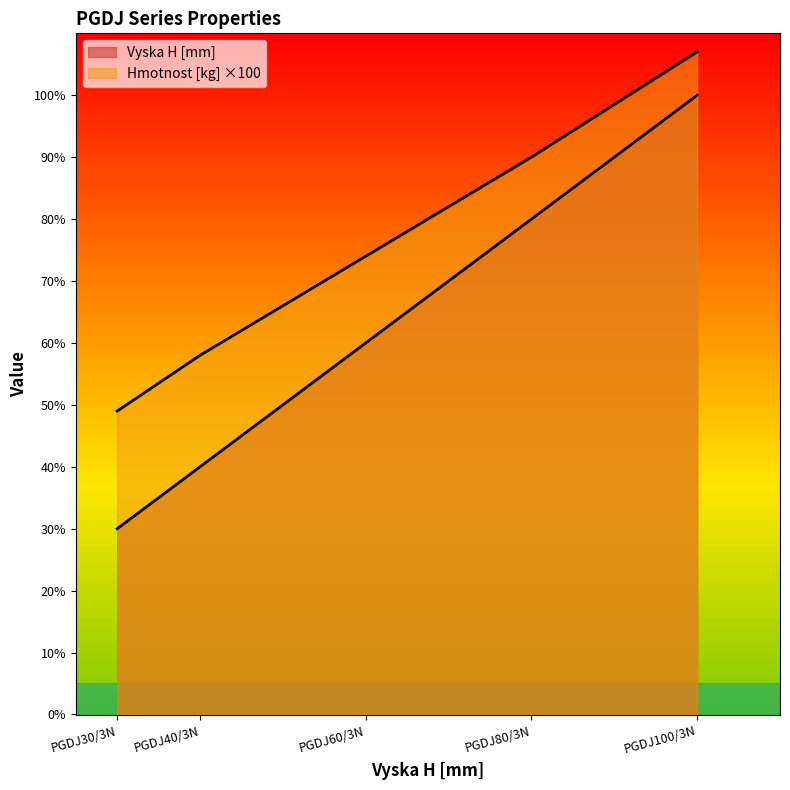

Reading left to right, extract all data points from this chart.

Vyska H [mm]: PGDJ30/3N=30.0	PGDJ40/3N=40.0	PGDJ60/3N=60.0	PGDJ80/3N=80.0	PGDJ100/3N=100.0
Hmotnost [kg]: PGDJ30/3N=49.0	PGDJ40/3N=58.0	PGDJ60/3N=74.0	PGDJ80/3N=90.0	PGDJ100/3N=107.0